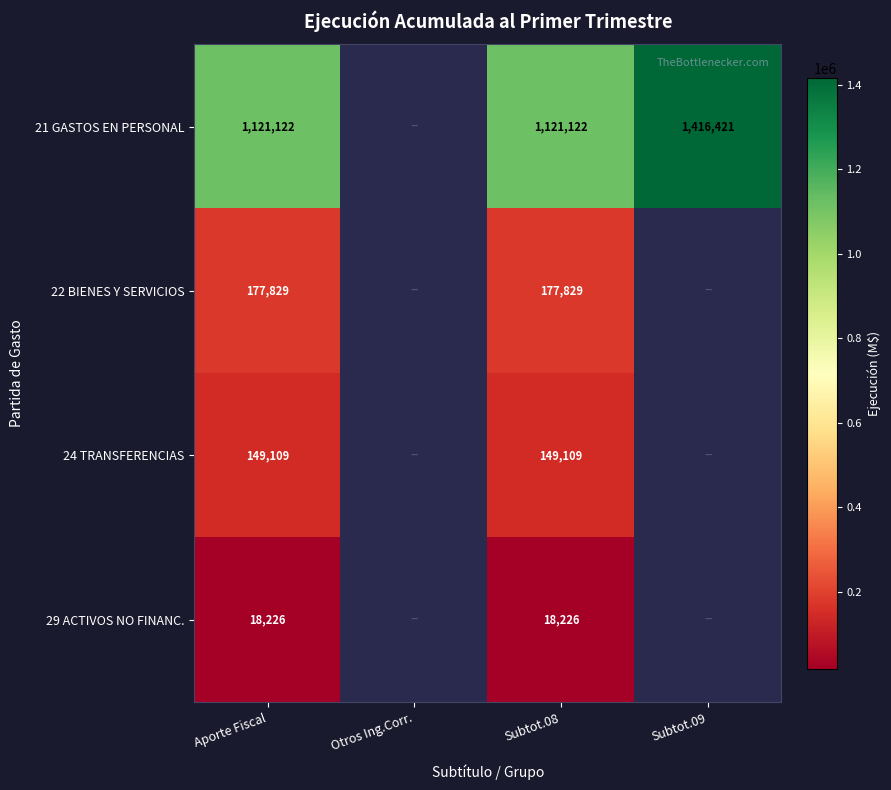

The 29 ACTIVOS NO FINANC. series shows 10955 at Subtot.08. True or false?

False